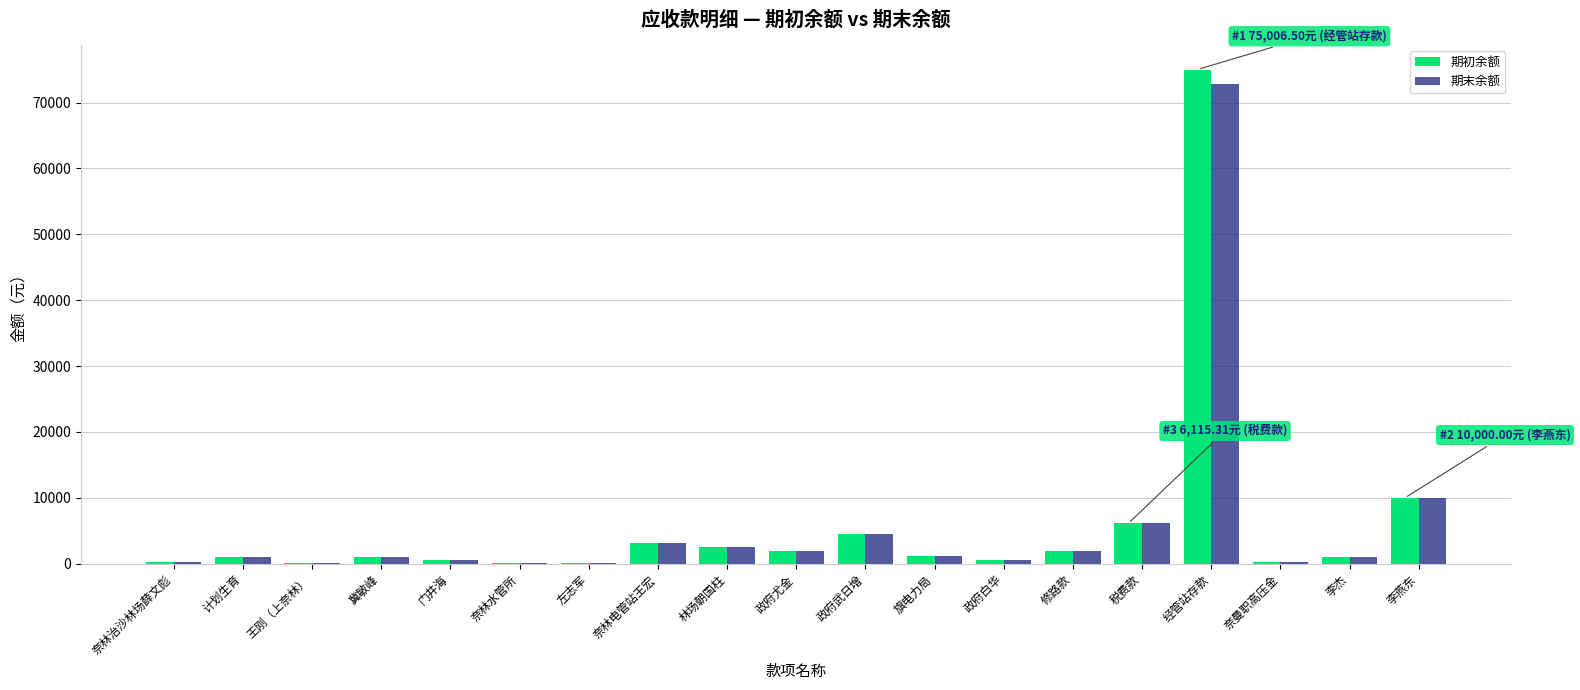

At which category is the sum across all series the highest?

经管站存款